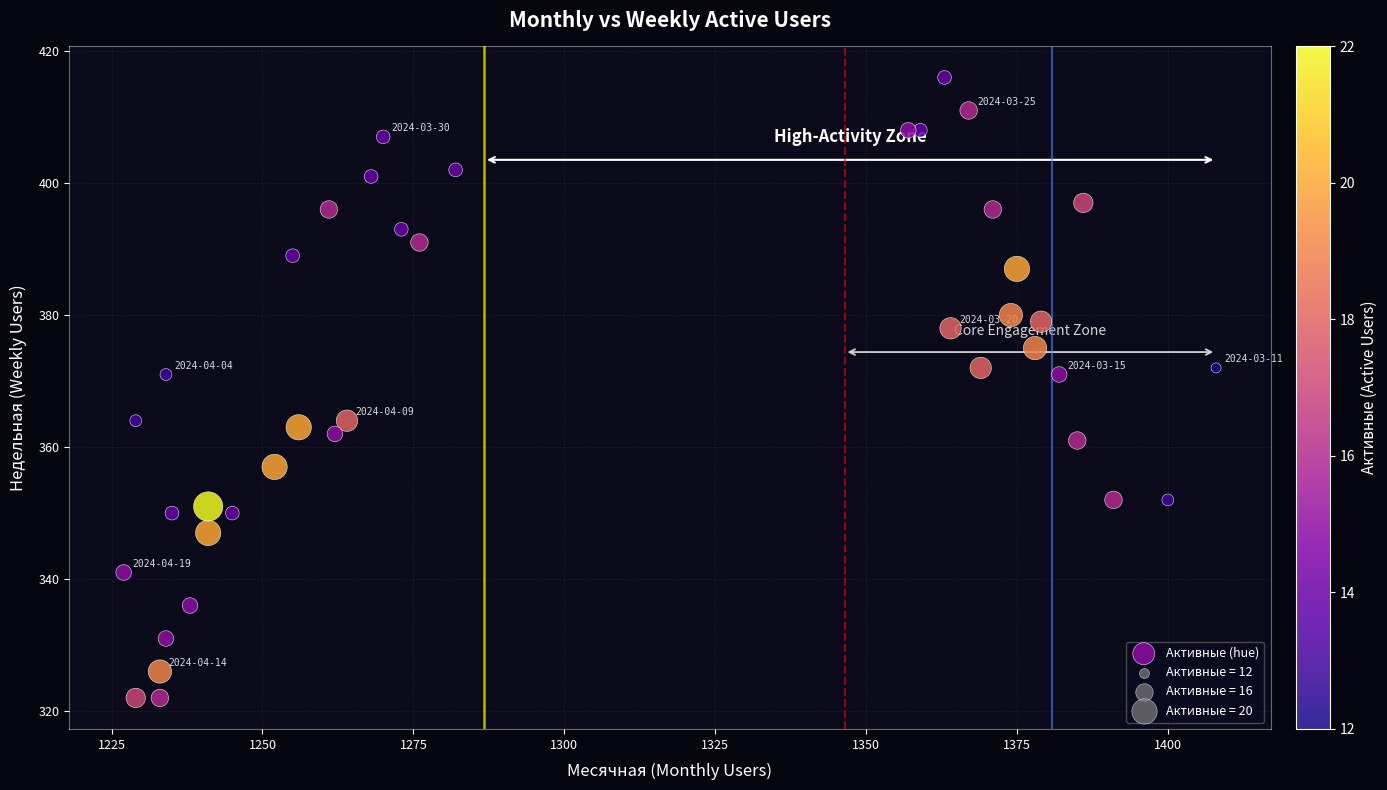

What is the range of X values (max minus min)?

181